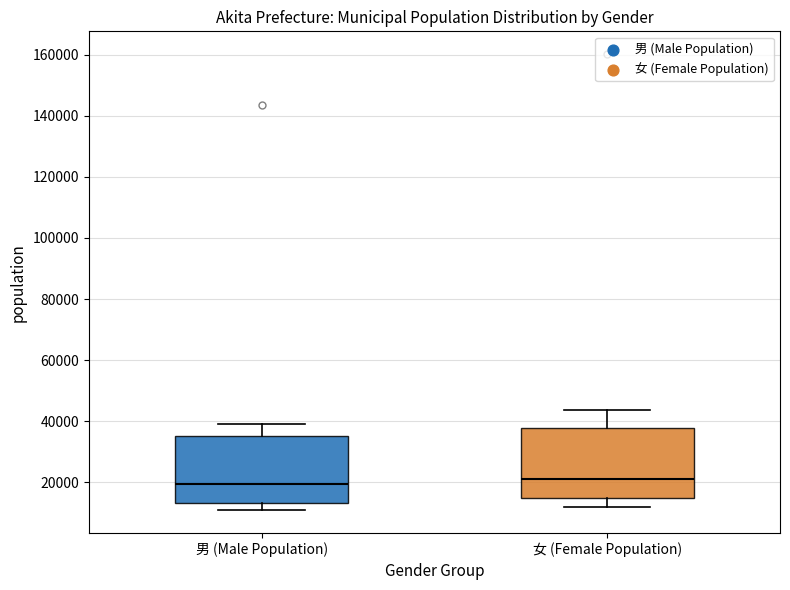

Reading left to right, transcribe this box plot: for each box, give where its median line is, the range the box spans, and where its two whiskers end, as read against the y-axis. The values are not printed on the chart, so give them approximately, as read against the axis.

男 (Male Population): median 20000, box 14000 to 36000, whiskers 10000 to 40000
女 (Female Population): median 22000, box 14000 to 38000, whiskers 12000 to 44000